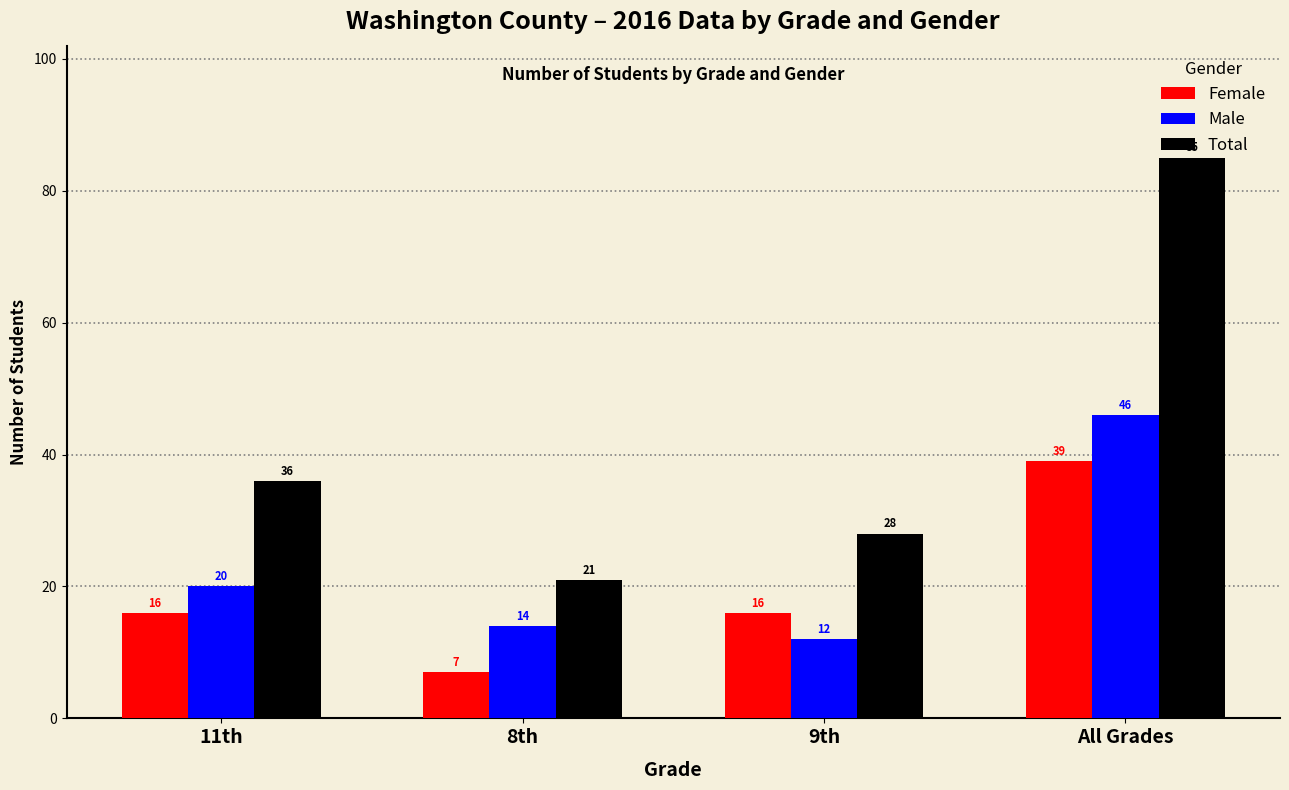

At 11th, list the series in order from smallest to largest.

Female, Male, Total